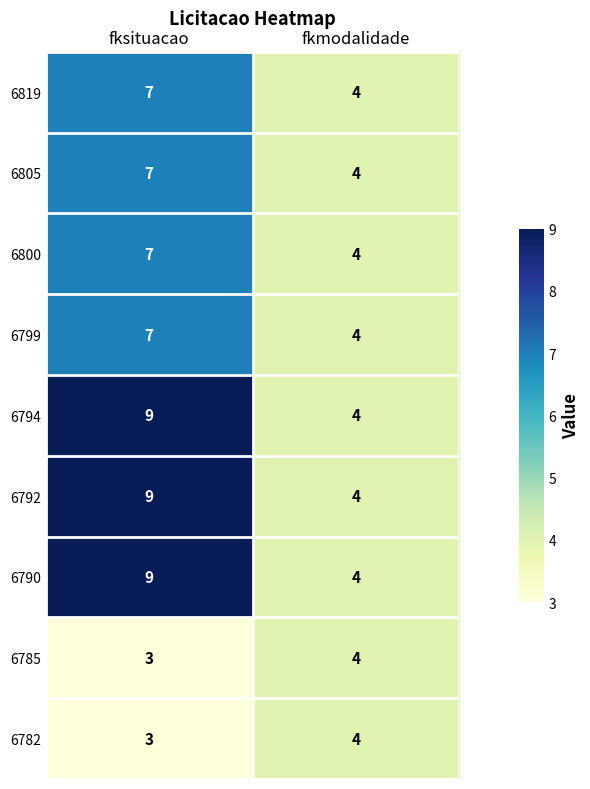

Where is 6800 nearest to the value 5?

fkmodalidade